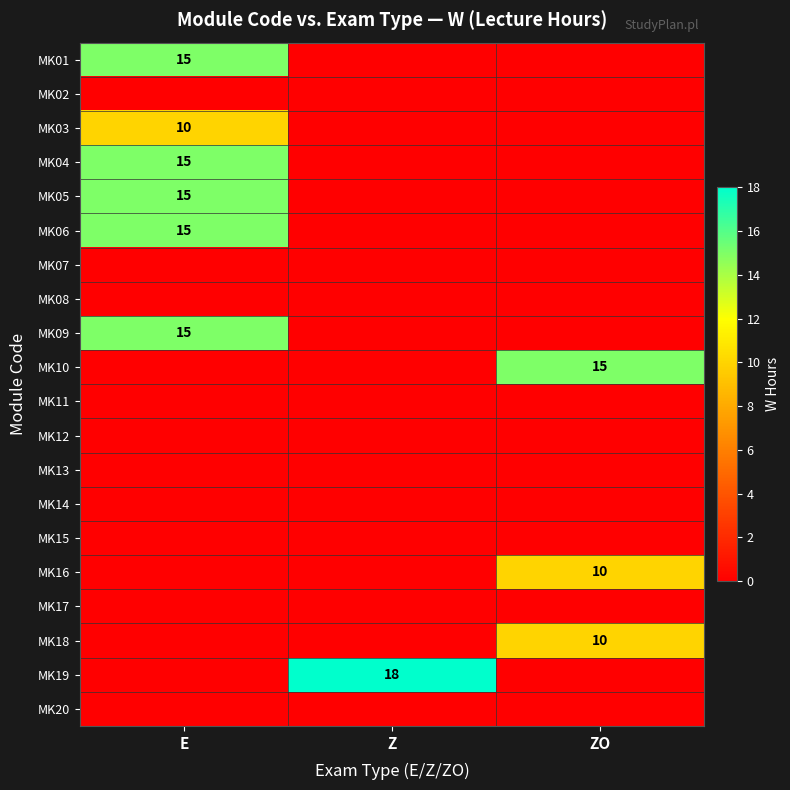

True or false: MK16 has a value of 5 at ZO.

False